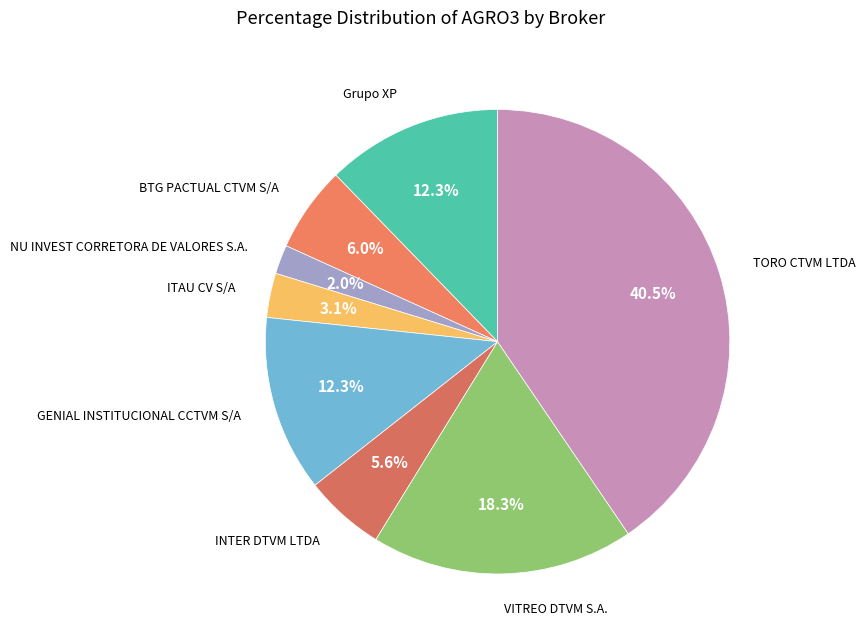

To the nearest percent, what is the difference between the largest and smallest slice percentages?

38%